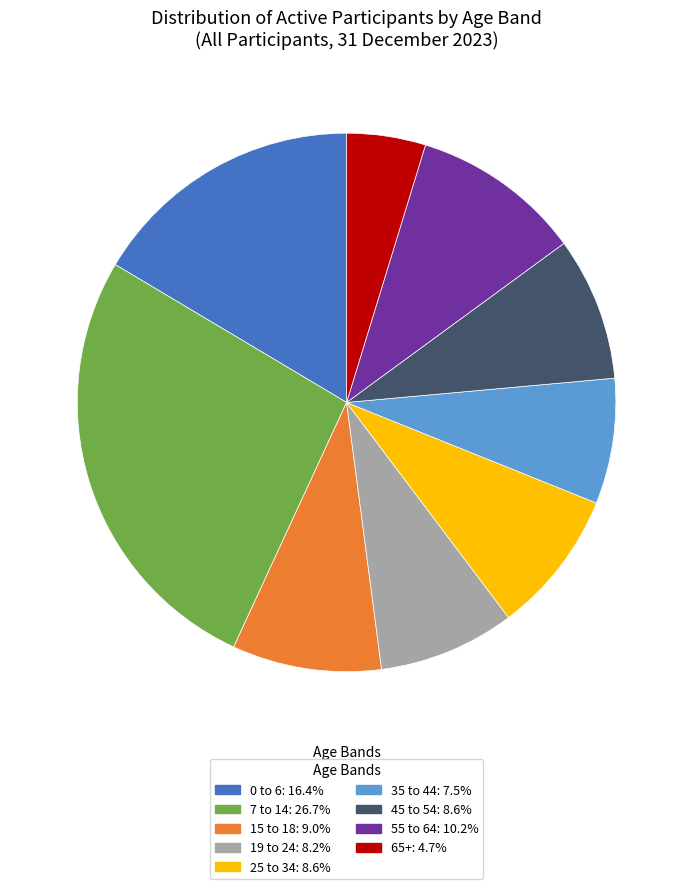

What is the ratio of the value at 25 to 34 to the value at 15 to 18?

1.0